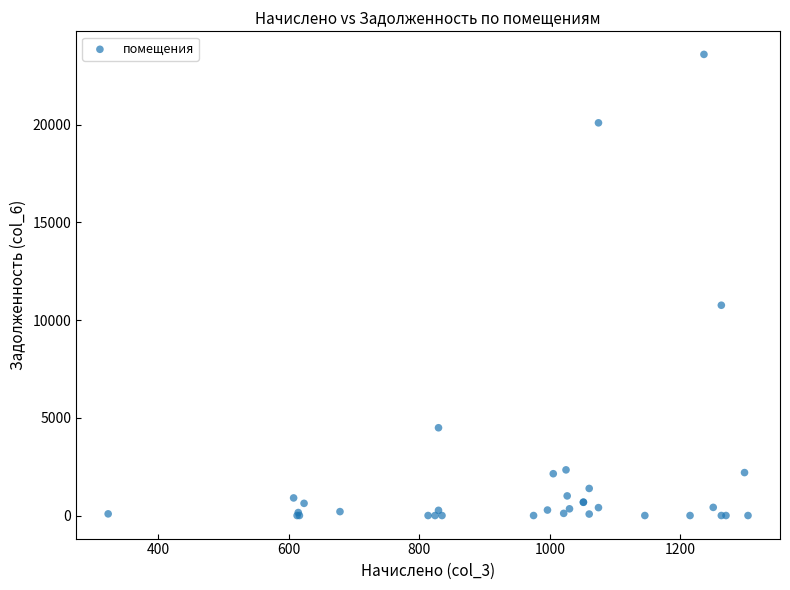

What Y value in the scatter plot is closest to 11796?

10758.9